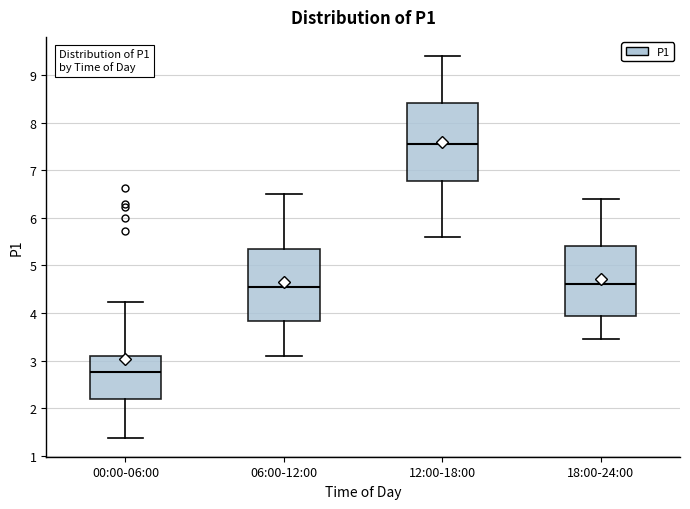

Where does the upper whisker of the box for 06:00-12:00 end on the y-axis? The values are not printed on the chart, so give them approximately, as read against the axis.

6.5